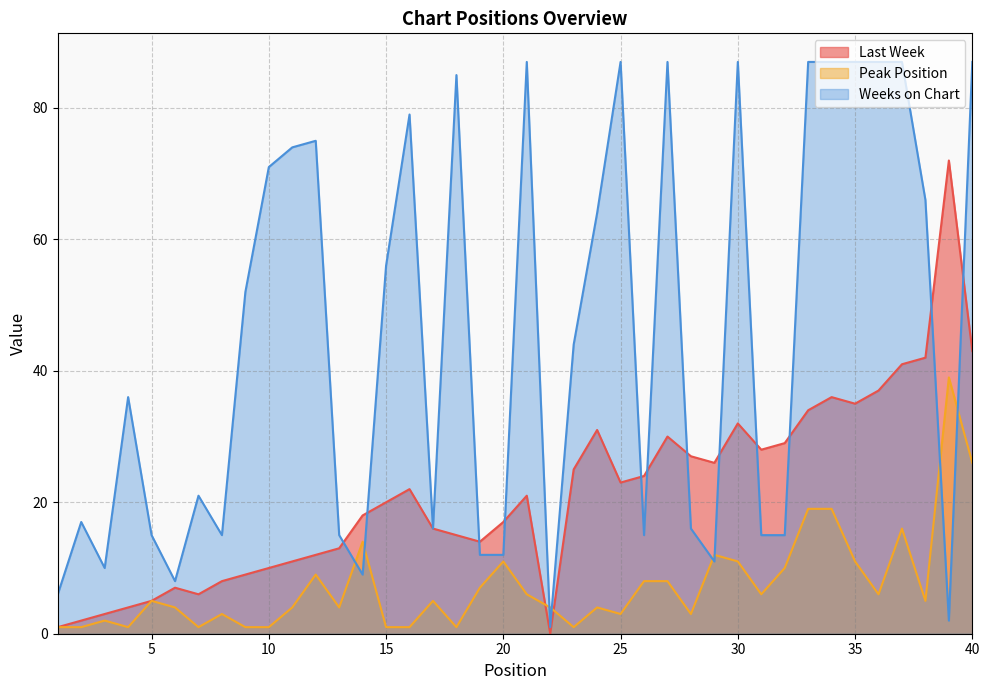

The value of Last Week at 1 is 1. True or false?

False